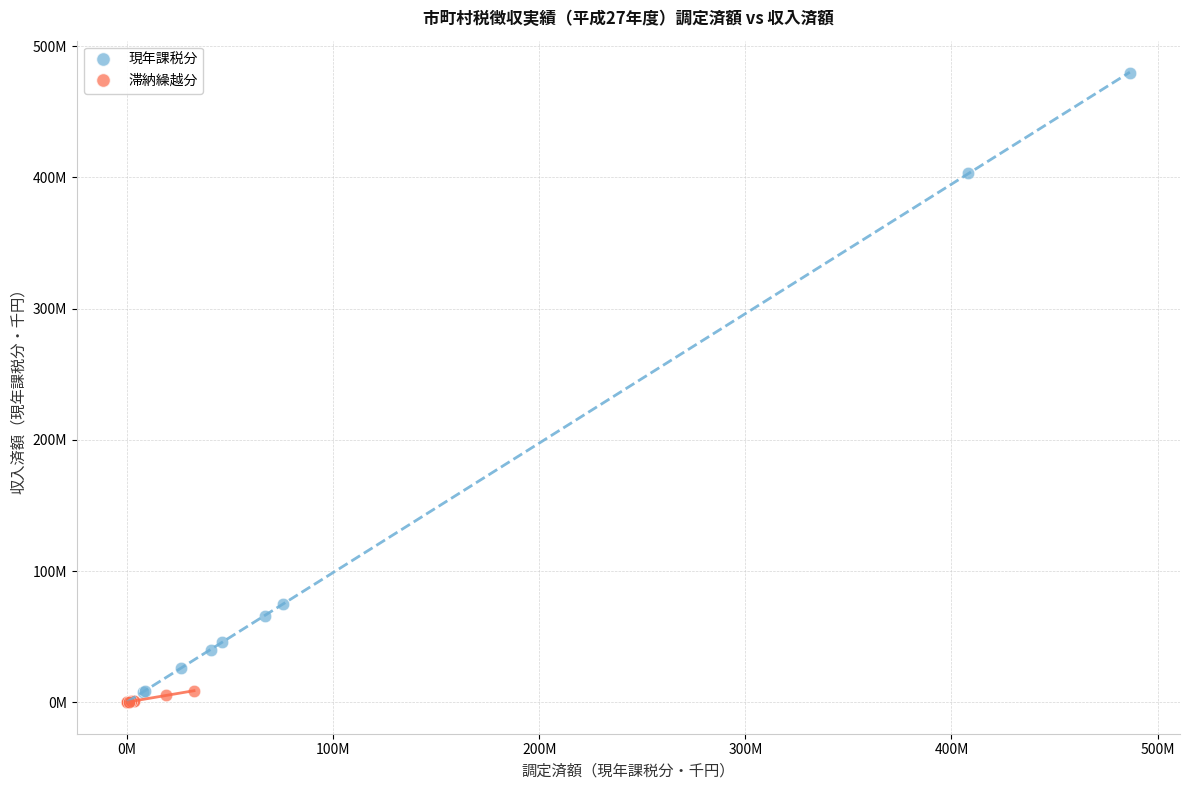

Which series reaches the maximum Y coordinate?

現年課税分